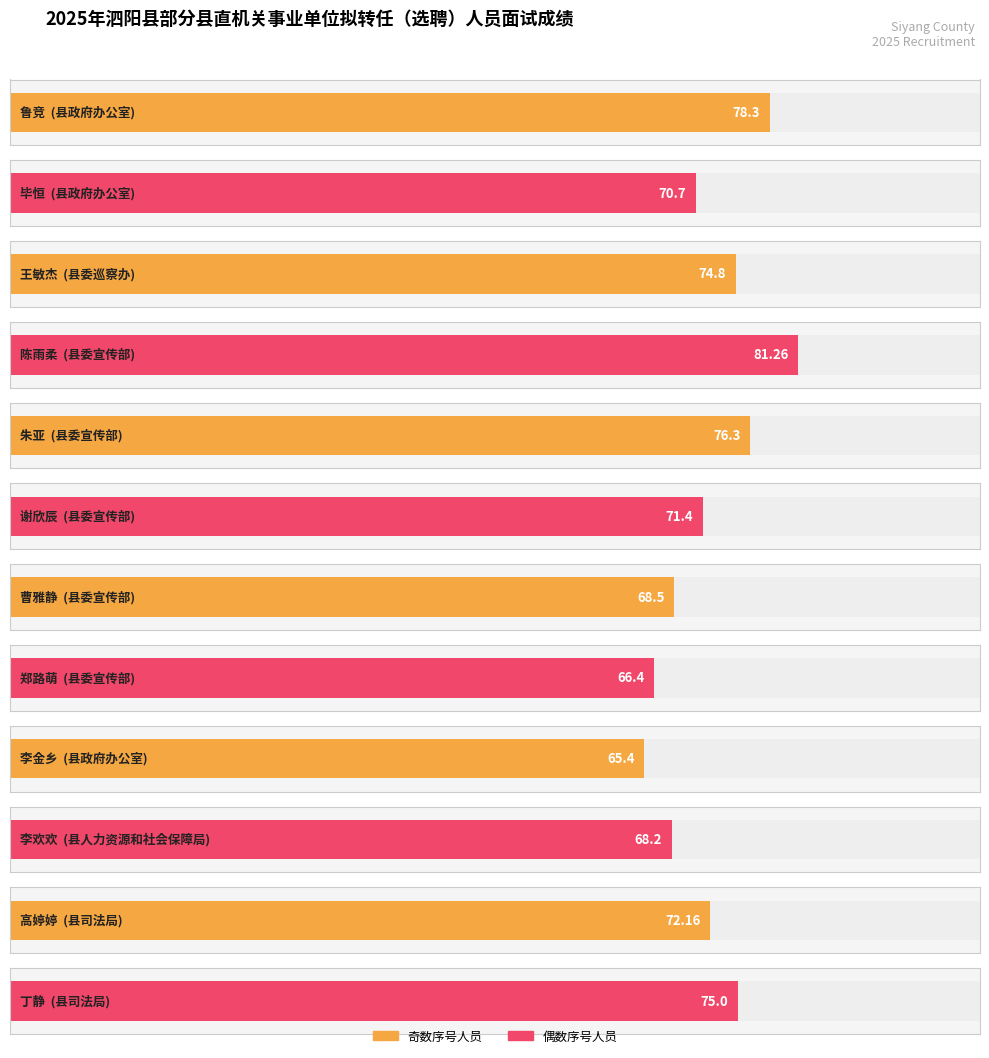

What is the label of the 10th bar from the left?

李欢欢